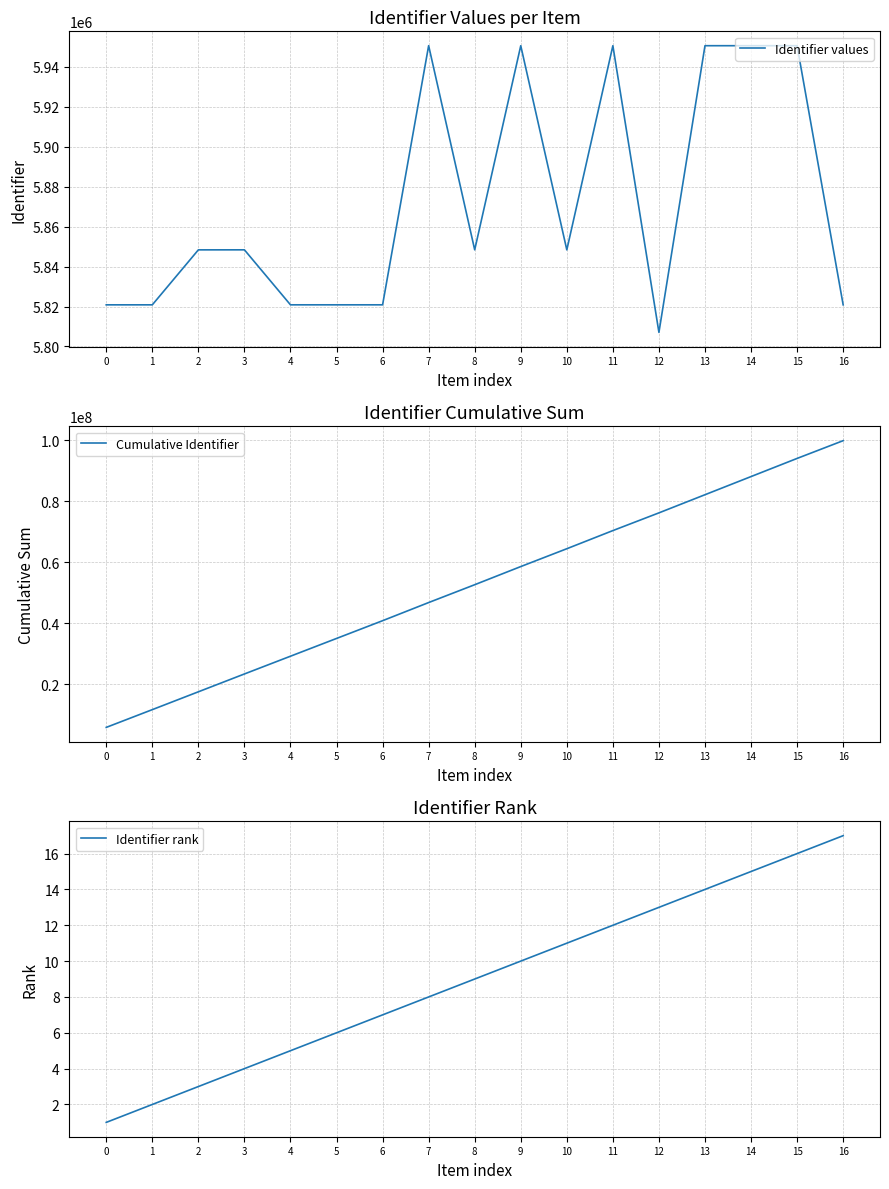

True or false: Identifier values and Cumulative Identifier cross at least once.

False